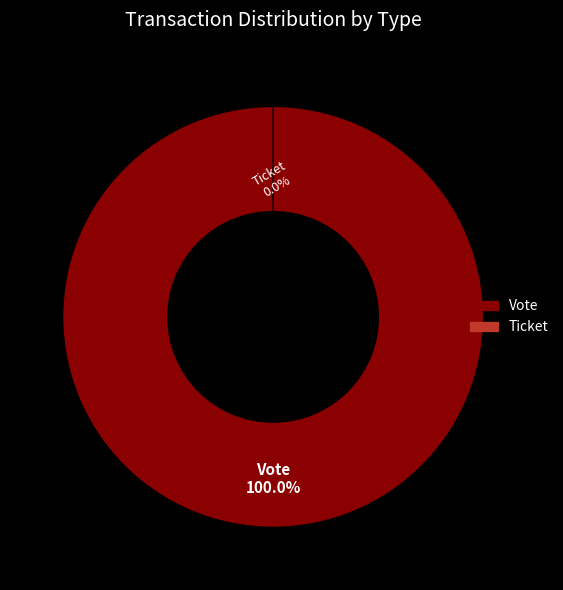

Is Vote the majority of the pie?

Yes